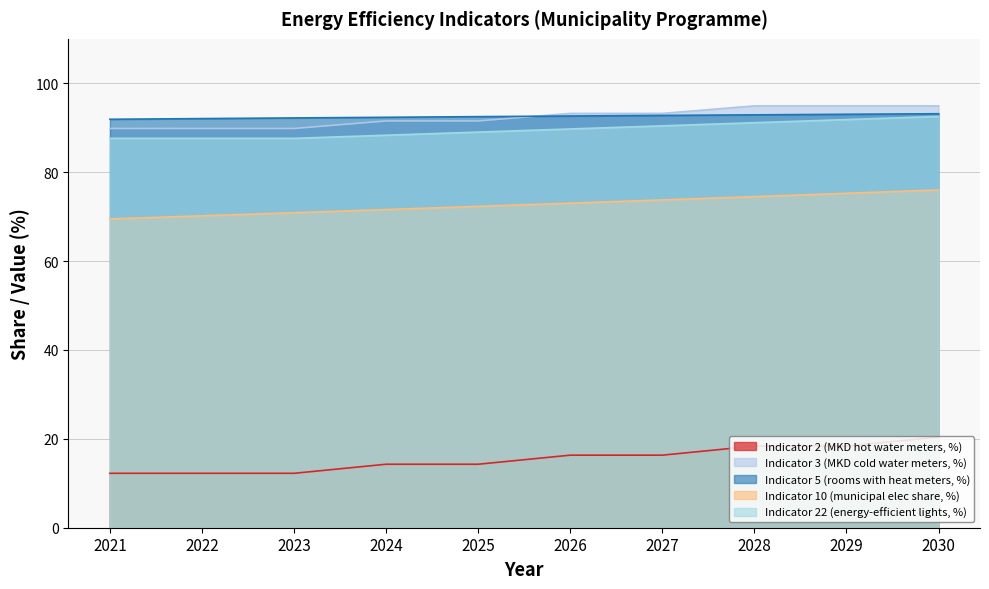

Between 2023 and 2026, which is larger?

2026